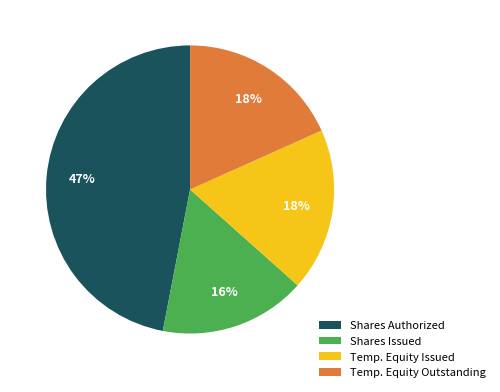

What is the largest slice in the pie chart?

Shares Authorized